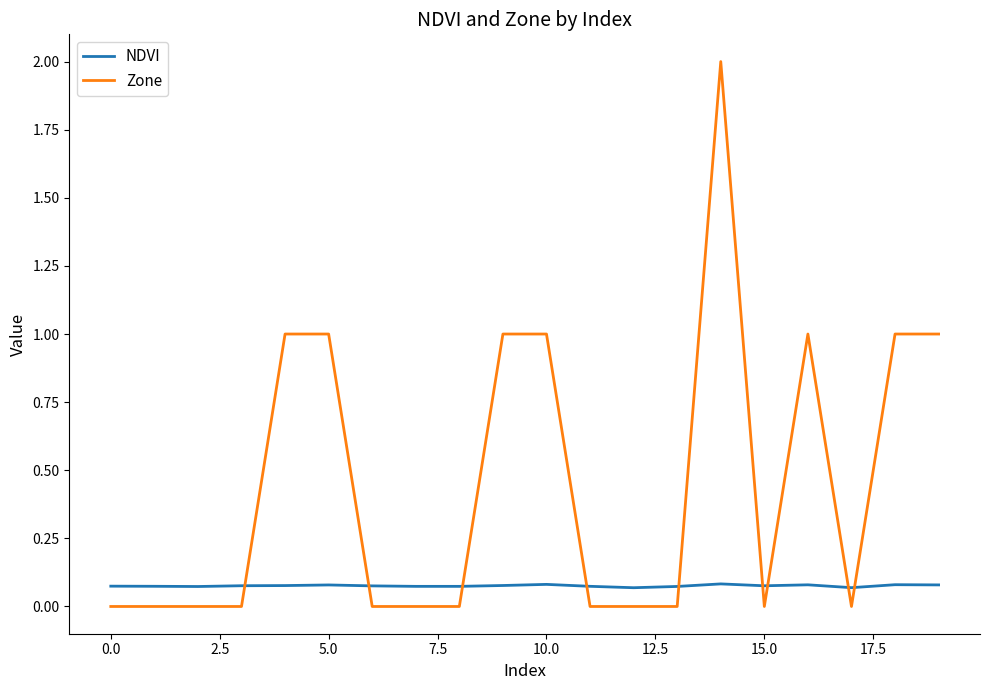

At how many categories does at least one series exceed 0?

20